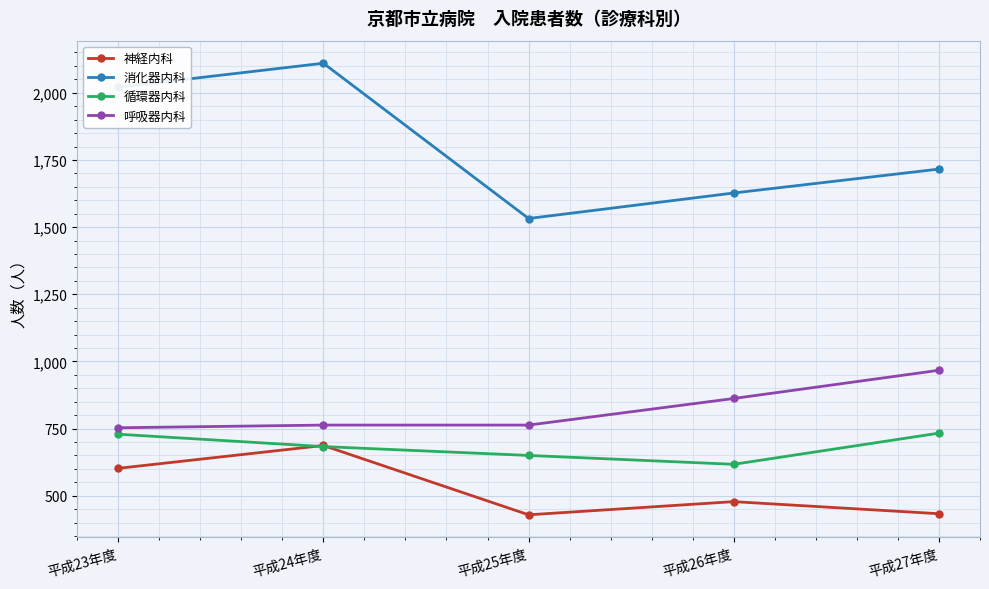

The 神経内科 series shows 687 at 平成24年度. True or false?

True